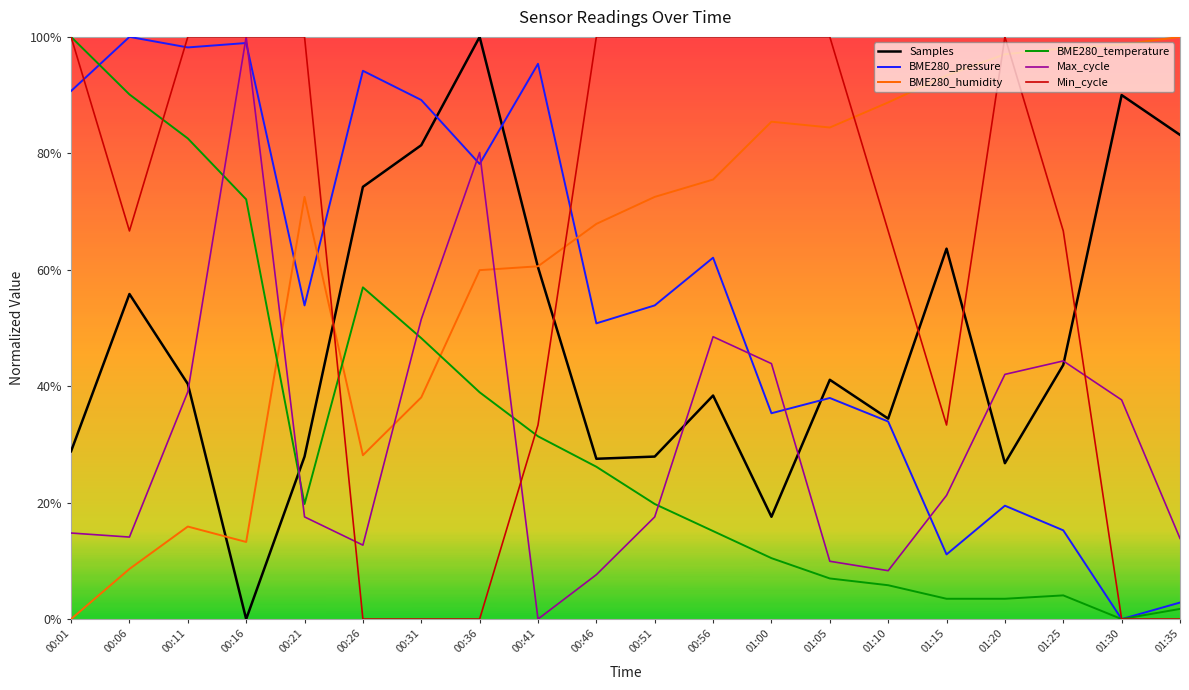

Which series has the largest range (max minus min)?

Samples